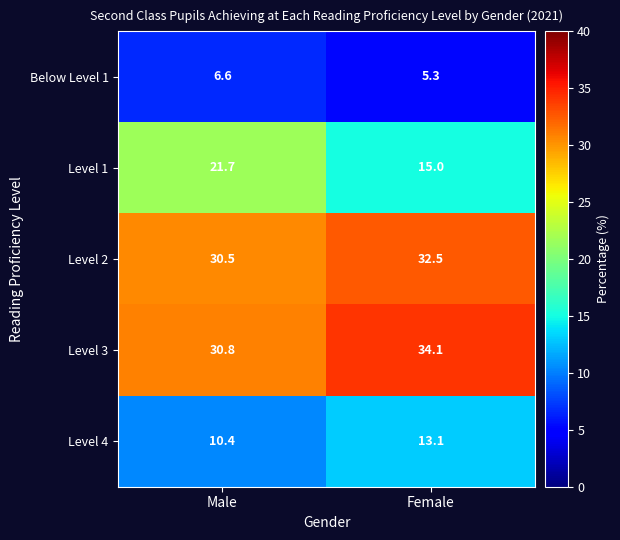

Rank the series by their maximum value, from lowest to highest.

Below Level 1, Level 4, Level 1, Level 2, Level 3